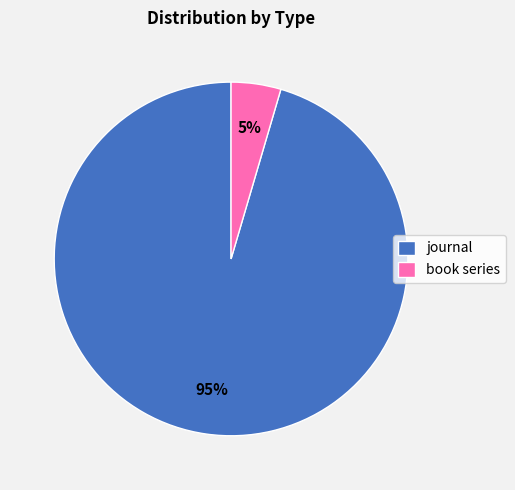

Which has a higher value, book series or journal?

journal